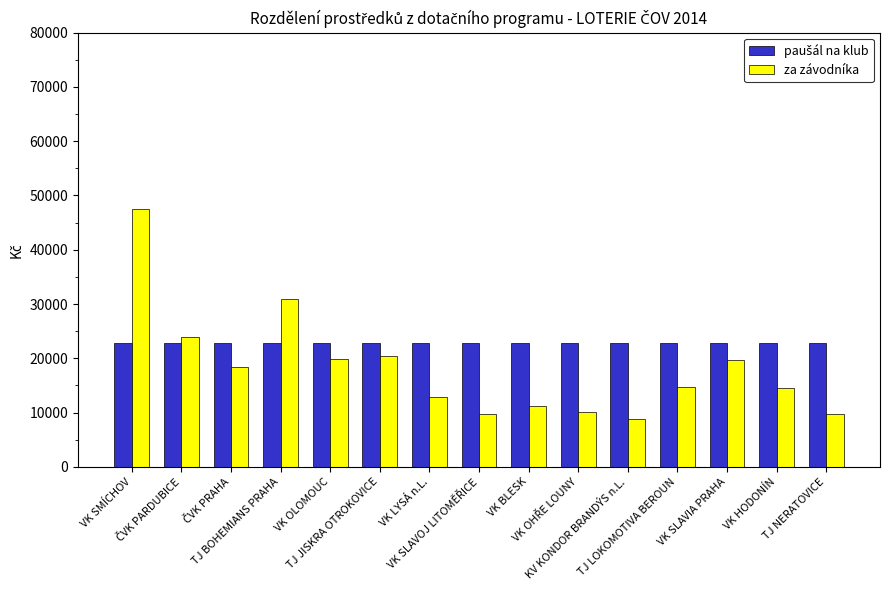

What is the minimum value shown in the chart?

8891.0